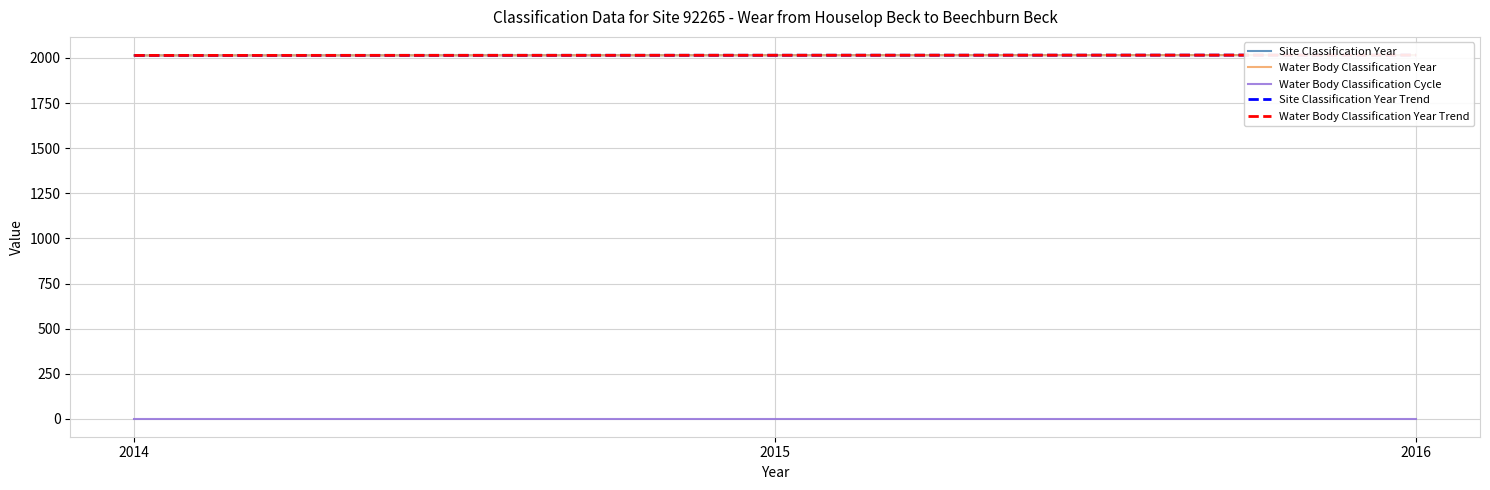

Reading left to right, transcribe all the data shown in this chart.

Site Classification Year: 2014=2014.0	2015=2015.0	2016=2016.0
Water Body Classification Year: 2014=2014.0	2015=2015.0	2016=2016.0
Water Body Classification Cycle: 2014=2.0	2015=2.0	2016=2.0
Site Classification Year Trend: 2014=2014.0	2015=2015.0	2016=2016.0
Water Body Classification Year Trend: 2014=2014.0	2015=2015.0	2016=2016.0